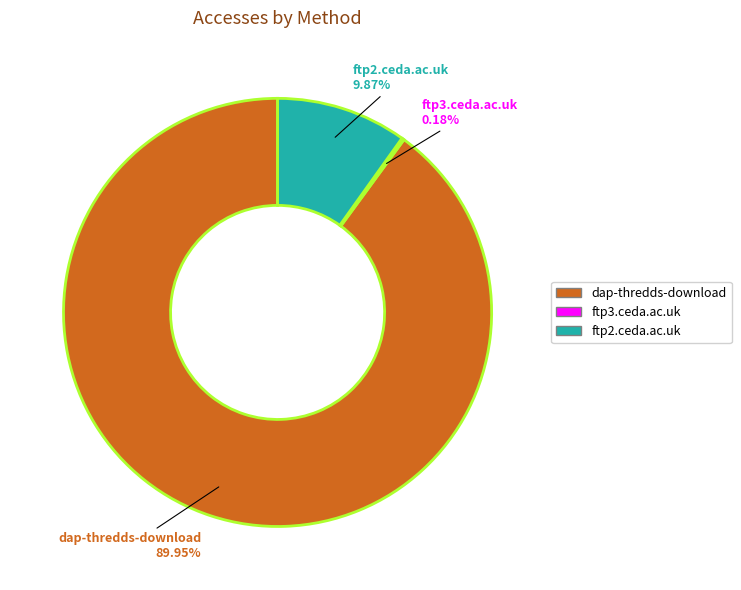

True or false: dap-thredds-download accounts for 81% of the total.

False